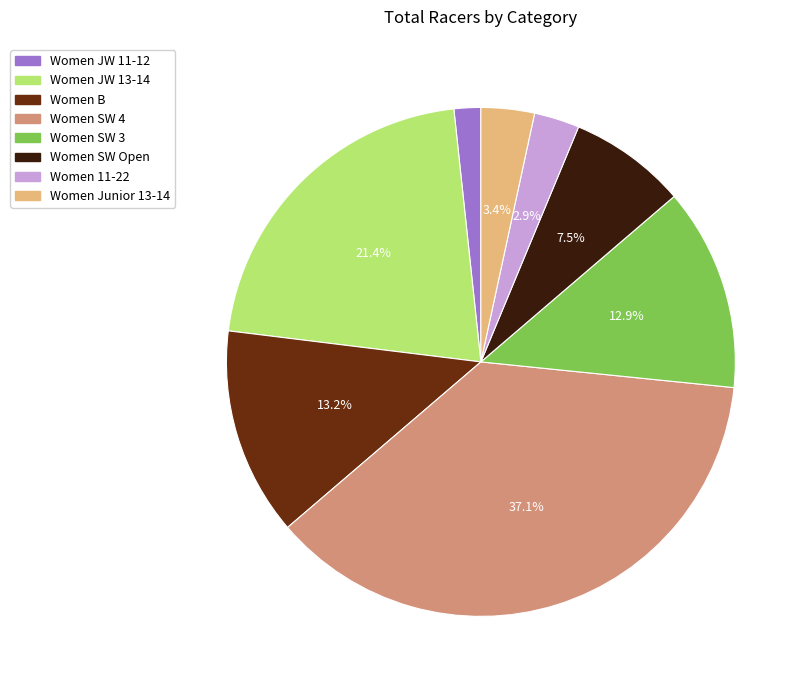

Is there any slice that represents more than half of the pie?

No